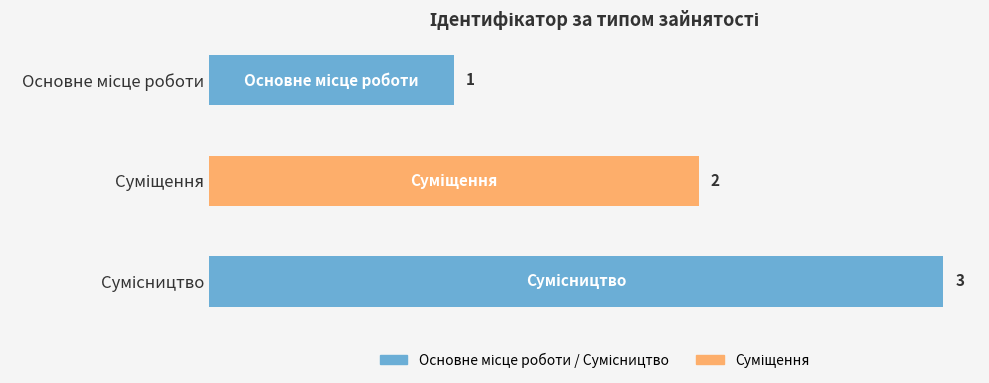

What is the sum of all values?

6